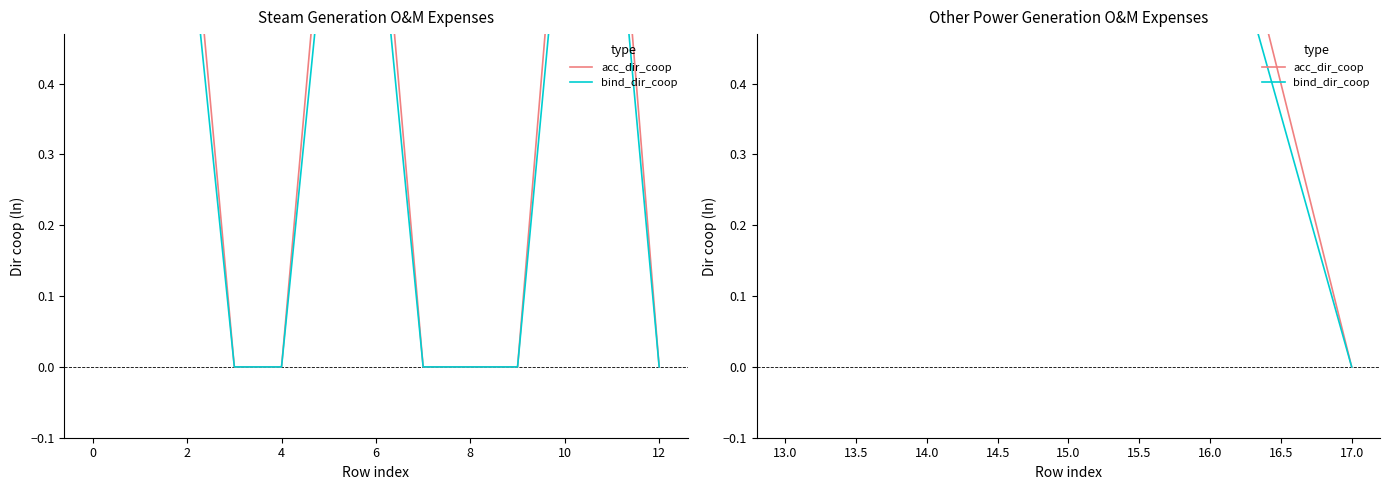

Count the bind_dir_coop values in the range 0 to 1.

5